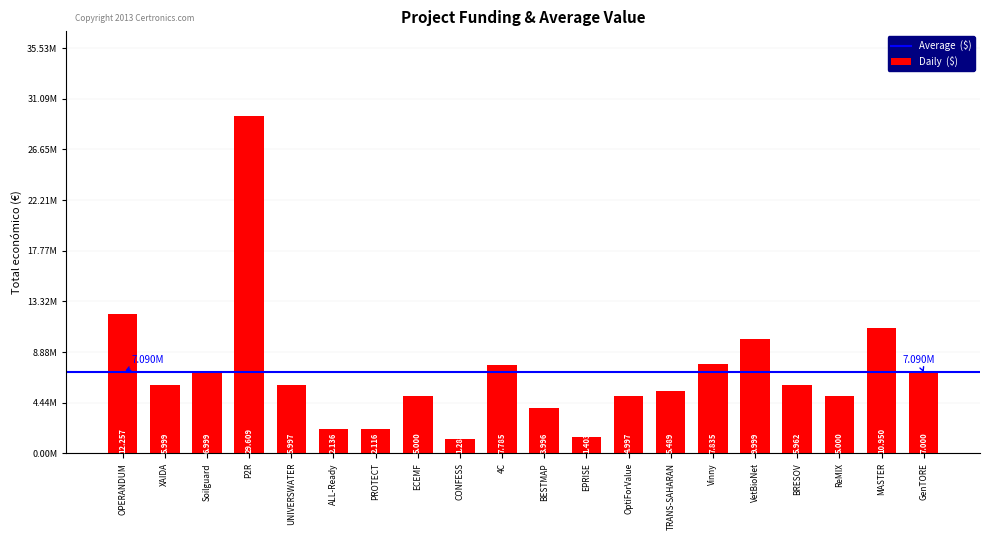

Does the chart contain any negative values?

No